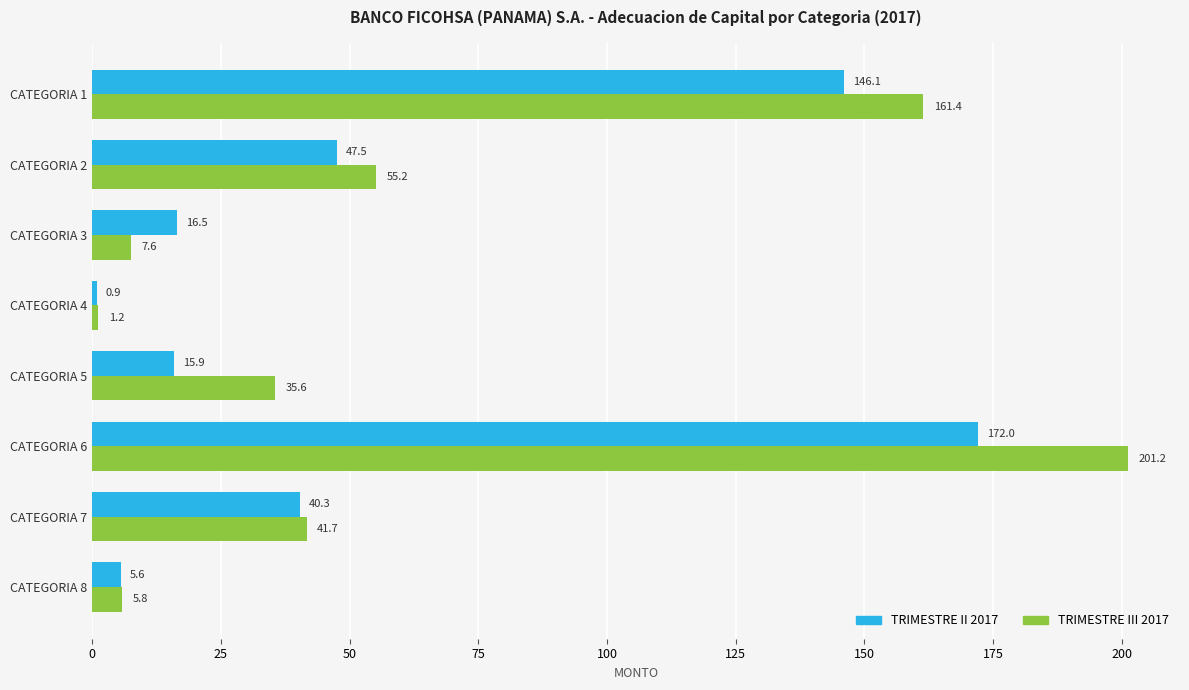

How many distinct data groups are displayed?

2